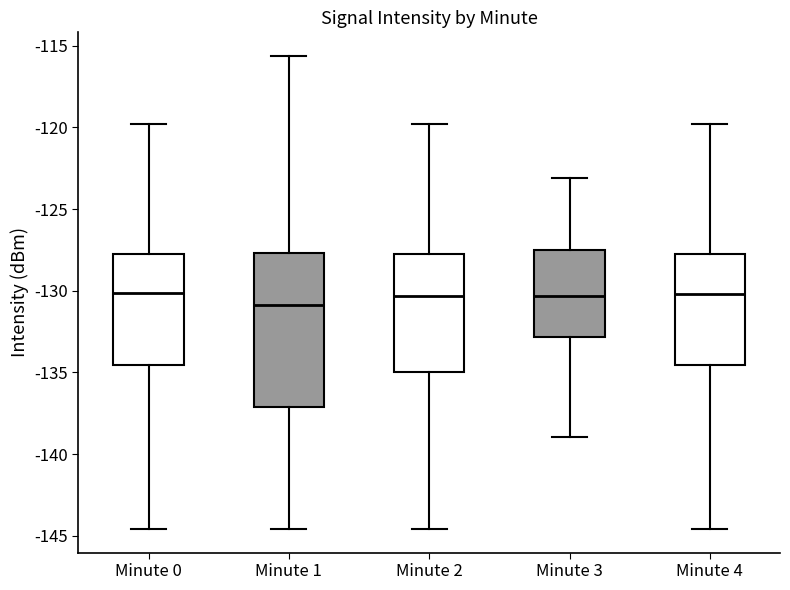

Reading left to right, read every box against the y-axis: the position of its median line, the range the box covers, and the ends of its whiskers. The values are not printed on the chart, so give them approximately, as read against the axis.

Minute 0: median -130.0, box -134.5 to -127.5, whiskers -144.5 to -120.0
Minute 1: median -131.0, box -137.0 to -127.5, whiskers -144.5 to -115.5
Minute 2: median -130.5, box -135.0 to -127.5, whiskers -144.5 to -120.0
Minute 3: median -130.5, box -133.0 to -127.5, whiskers -139.0 to -123.0
Minute 4: median -130.0, box -134.5 to -127.5, whiskers -144.5 to -120.0